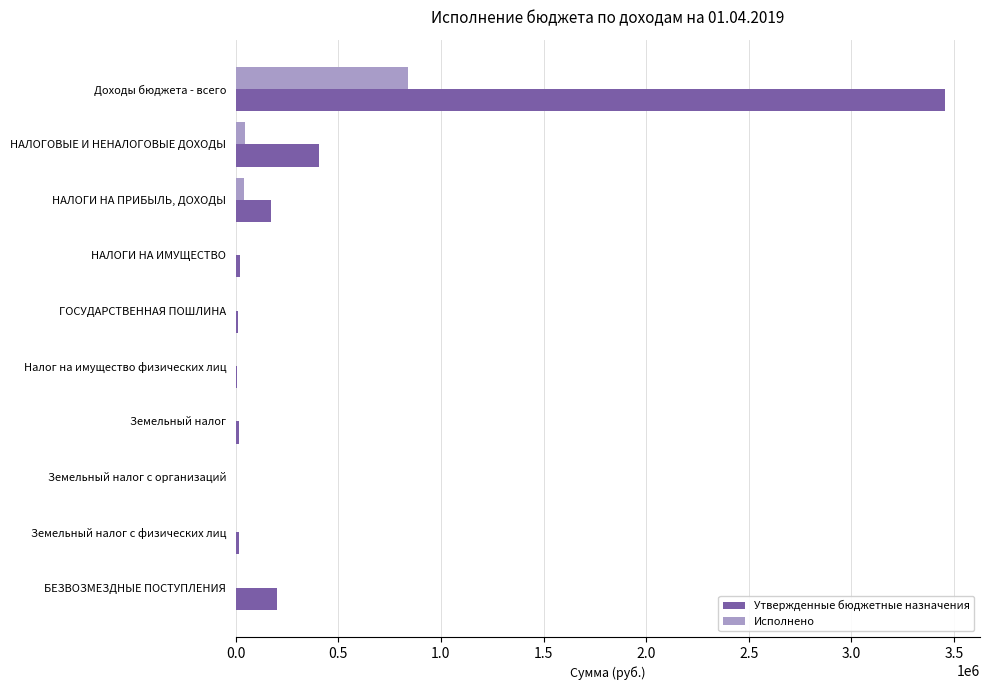

Which series has the largest total across all categories?

Утвержденные бюджетные назначения